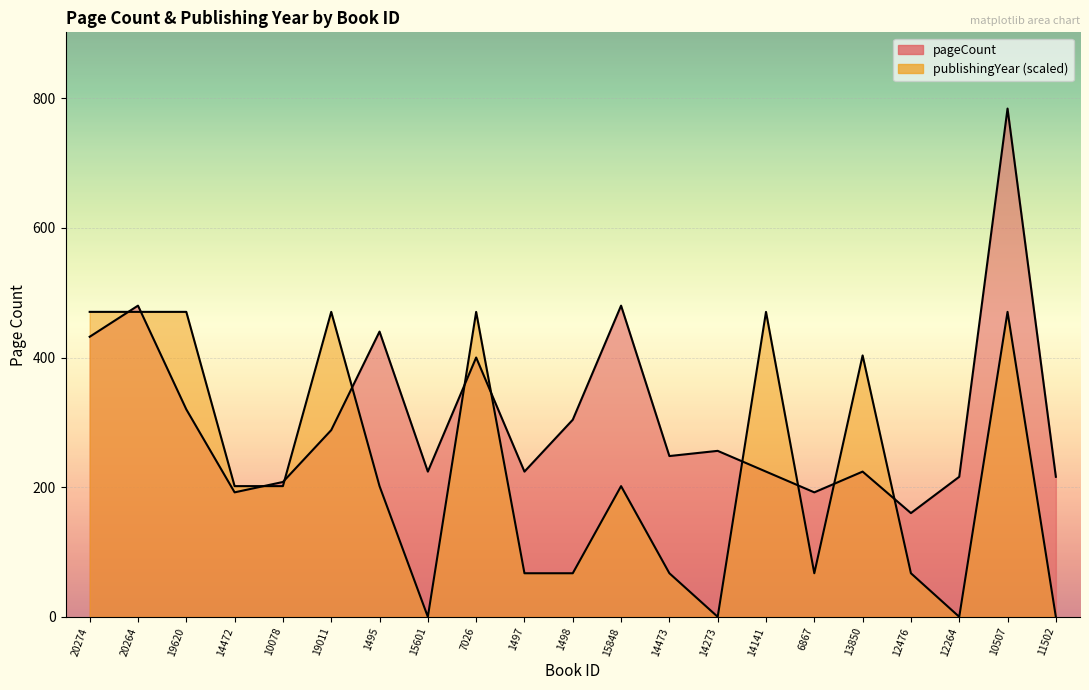

Where is publishingYear nearest to the value 235?

14472